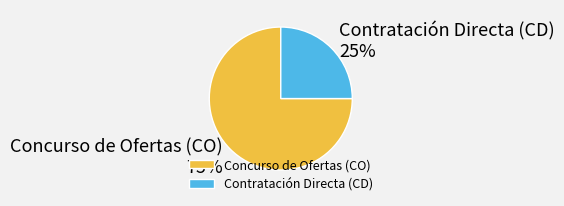

To the nearest percent, what is the difference between the largest and smallest slice percentages?

50%